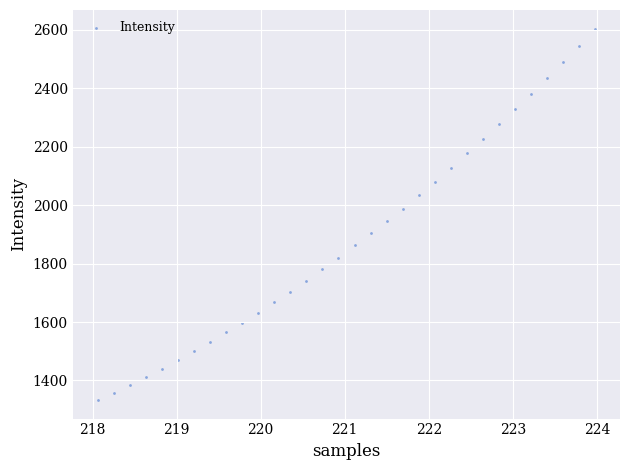

What is the range of X values (max minus min)?

5.9